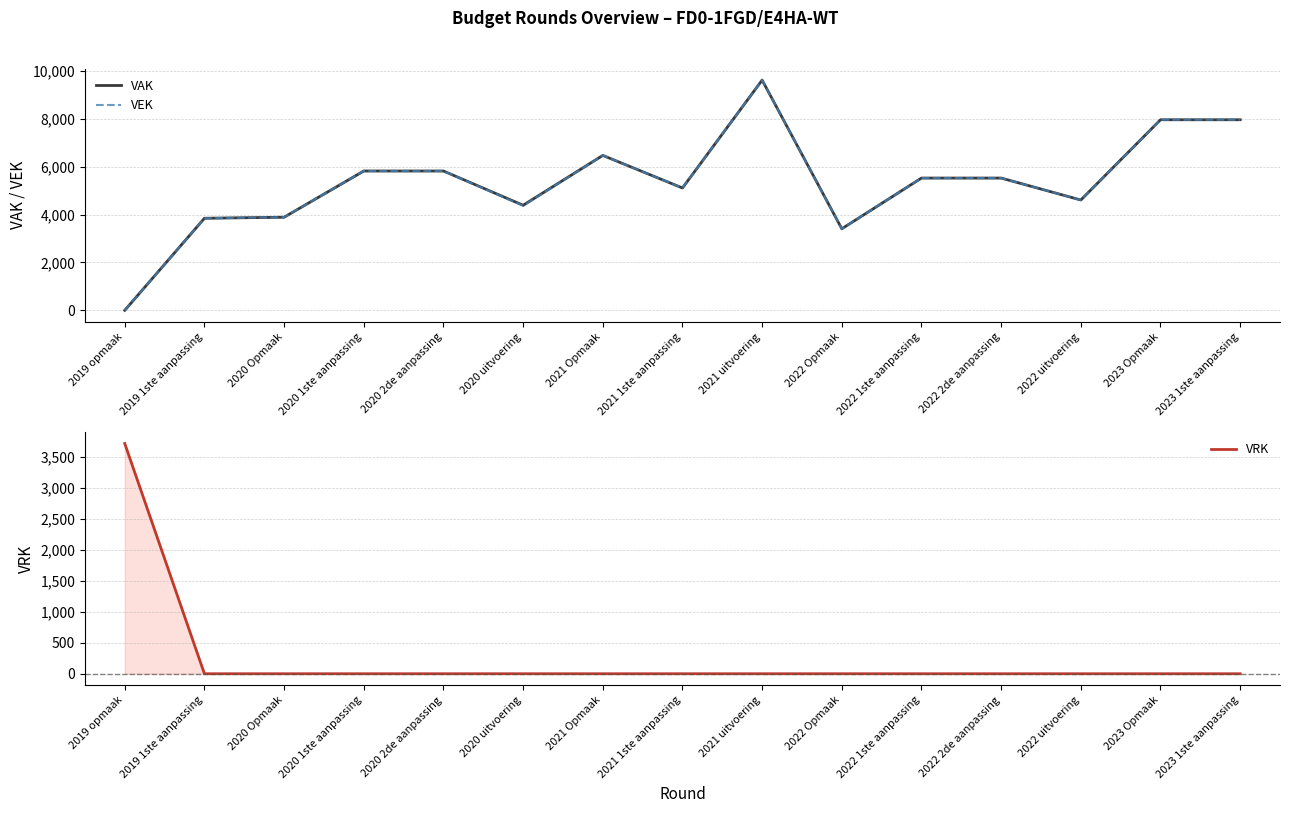

How many lines are shown in the chart?

3